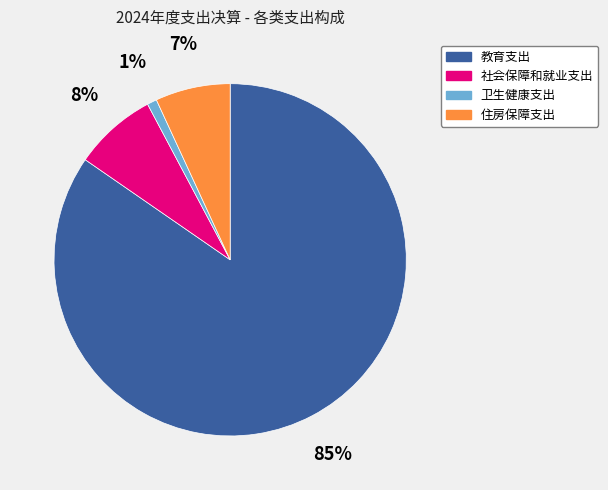

The 教育支出 slice represents 95% of the pie. True or false?

False